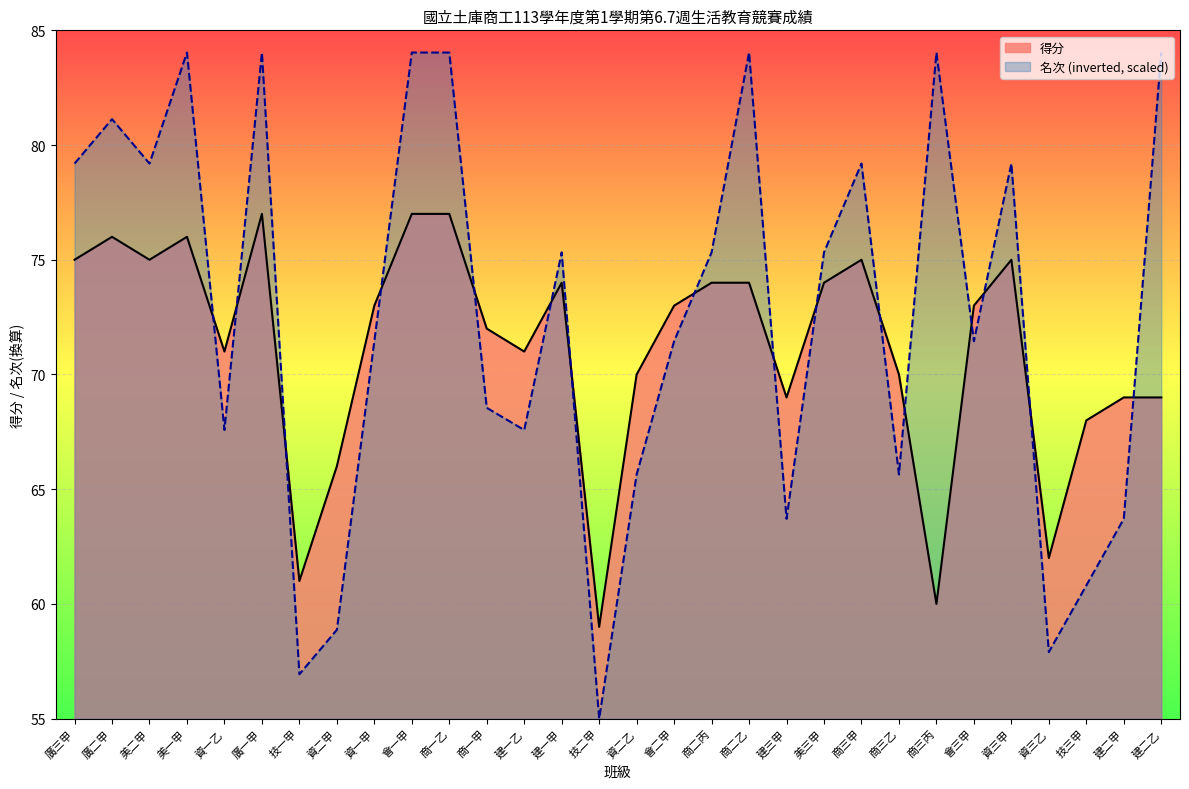

Rank the series by their average value, from lowest to highest.

得分, 名次 (inverted, scaled)